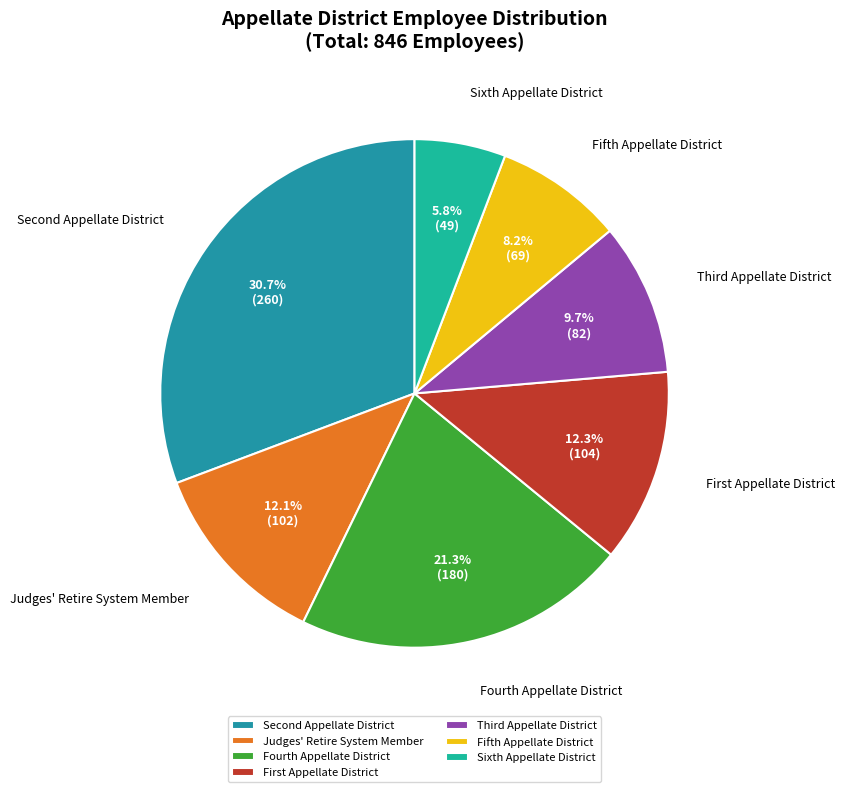

What is the largest slice in the pie chart?

Second Appellate District